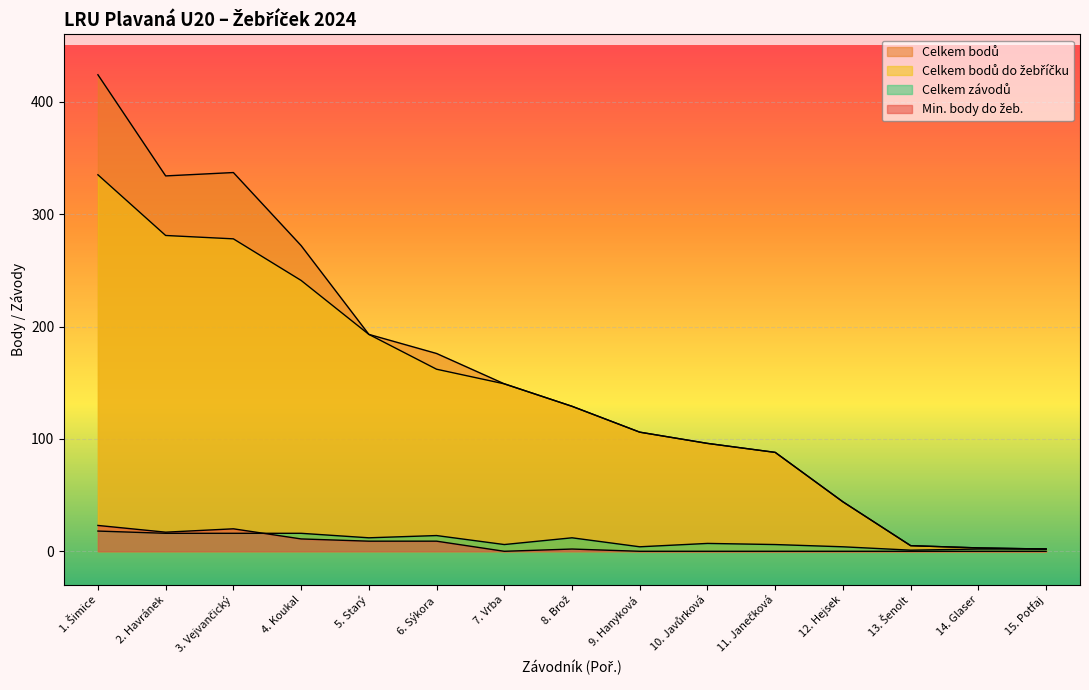

True or false: Celkem bodů has more than 2 interior local peaks.

False